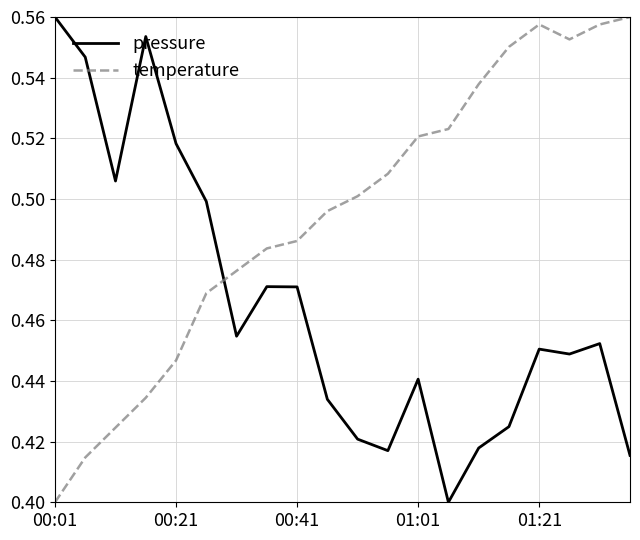

Rank the series by their average value, from lowest to highest.

pressure, temperature